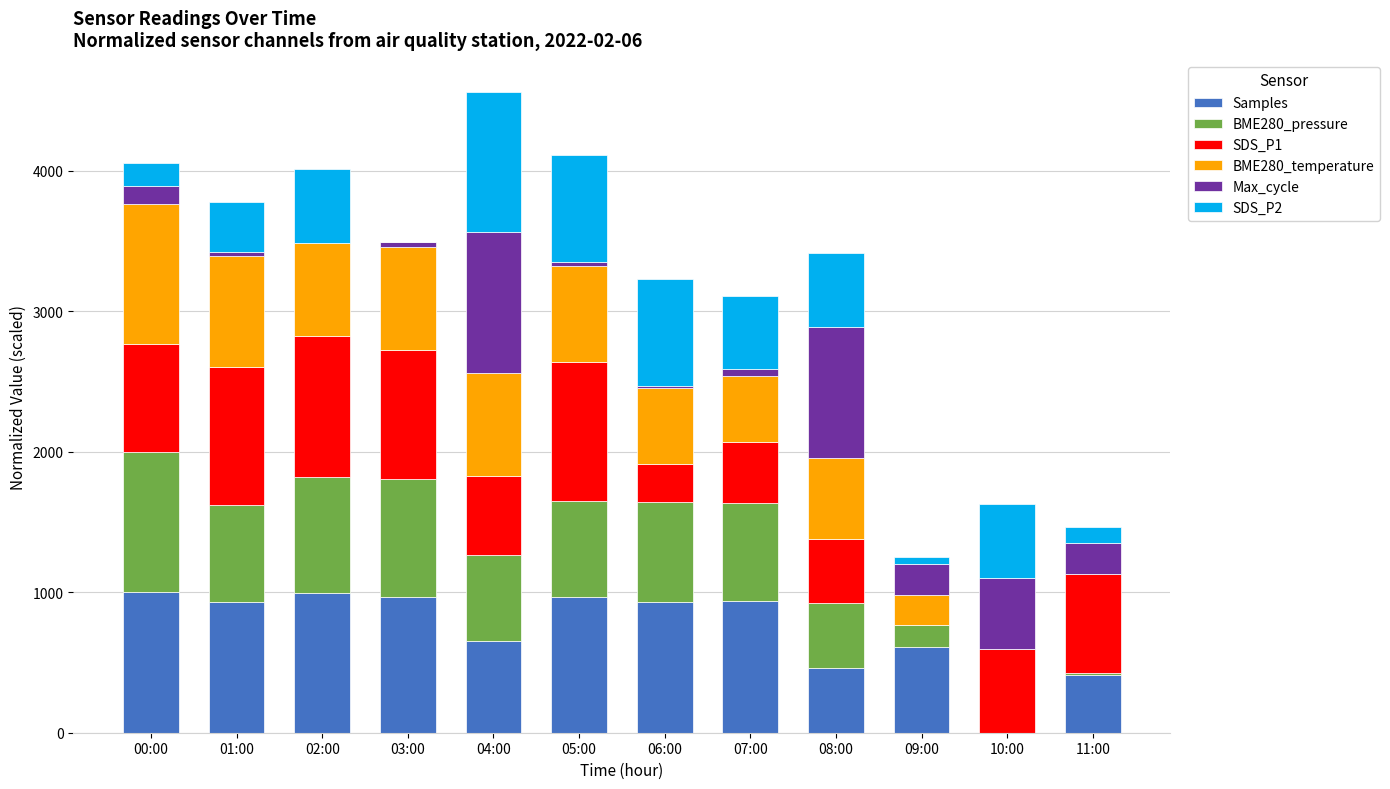

True or false: Samples has a value of 411.8 at 11:00.

True